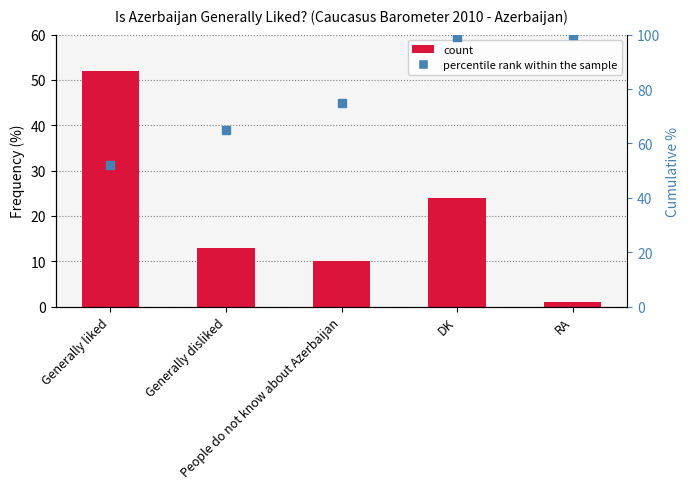

What is the value of the Cumulative % bar at the 5th from the left?

100